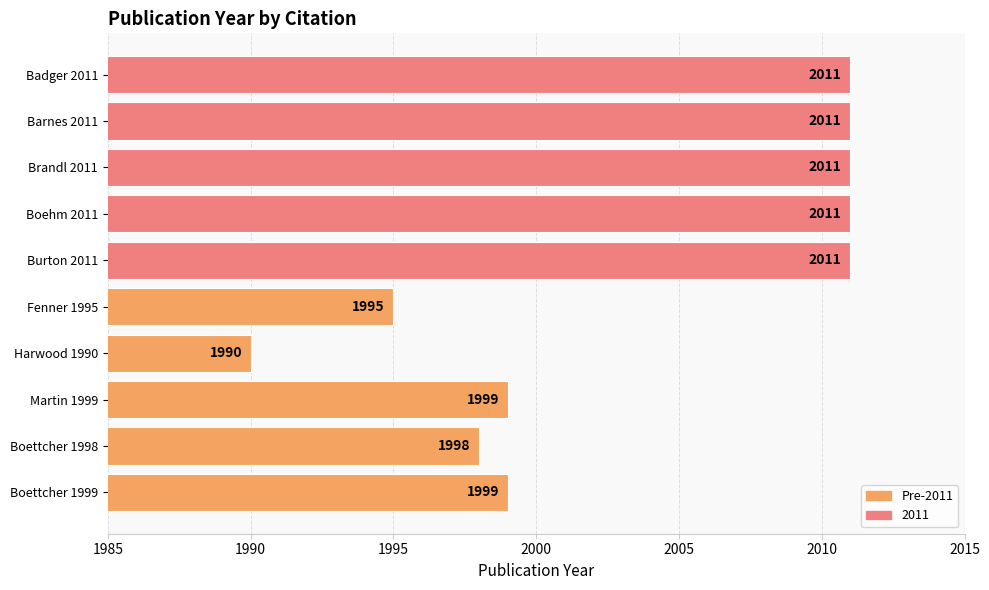

What is the average value?

2004